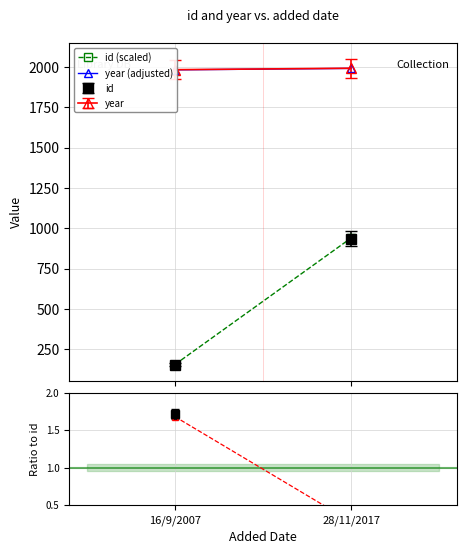

Reading left to right, extract all data points from this chart.

id (scaled): 156.8	940.7
year (adjusted): 1983.0	1992.0
ratio (year): 1.7	0.3